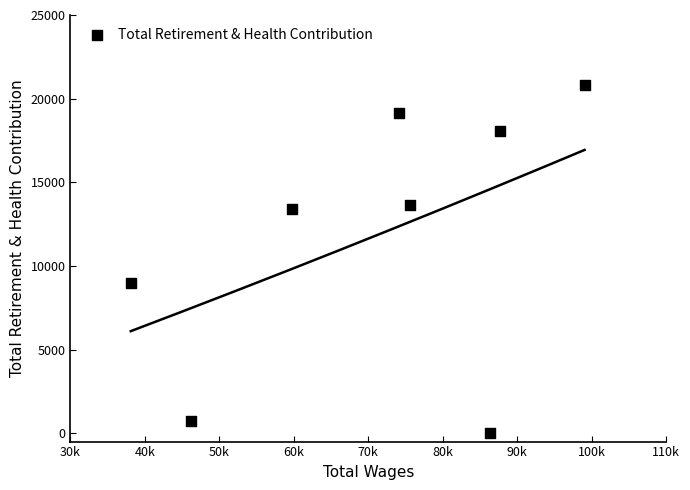

What Y value in the scatter plot is closest to 10420?

8960